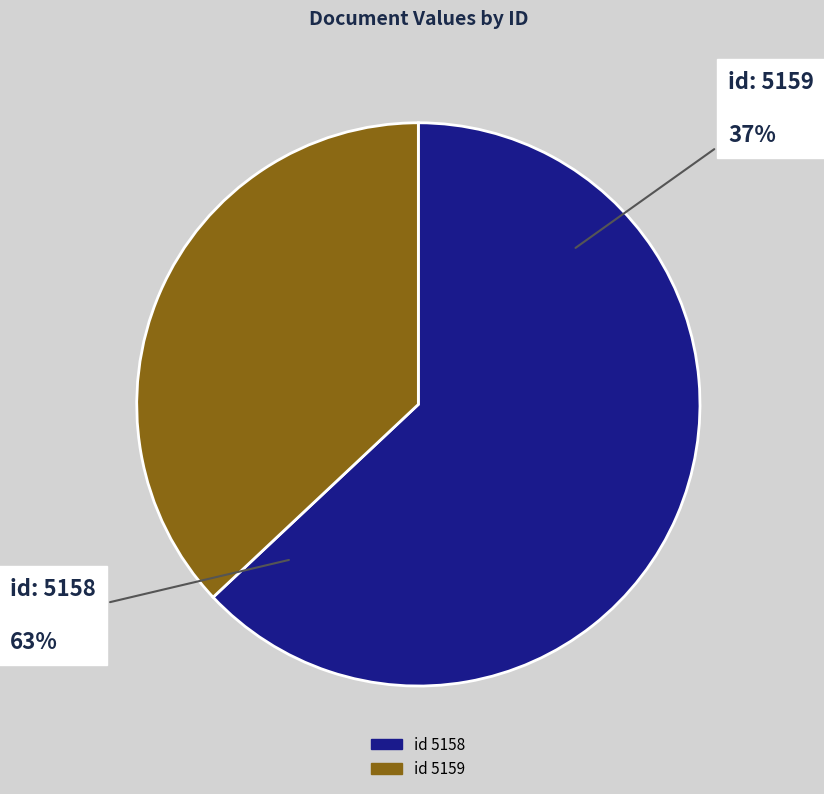

Count the number of slices in the pie.

2